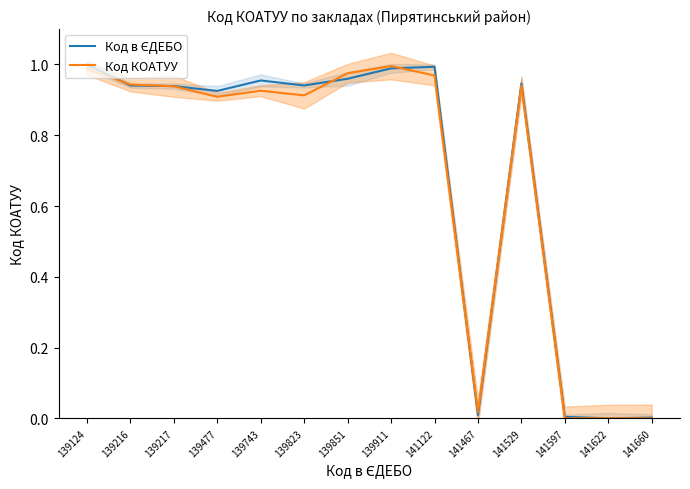

Reading left to right, transcribe all the data shown in this chart.

Код в ЄДЕБО: 1.0	0.9	0.9	0.9	1.0	0.9	1.0	1.0	1.0	0.0	0.9	0.0	0.0	0.0
Код КОАТУУ: 1.0	0.9	0.9	0.9	0.9	0.9	1.0	1.0	1.0	0.0	0.9	0.0	0.0	0.0